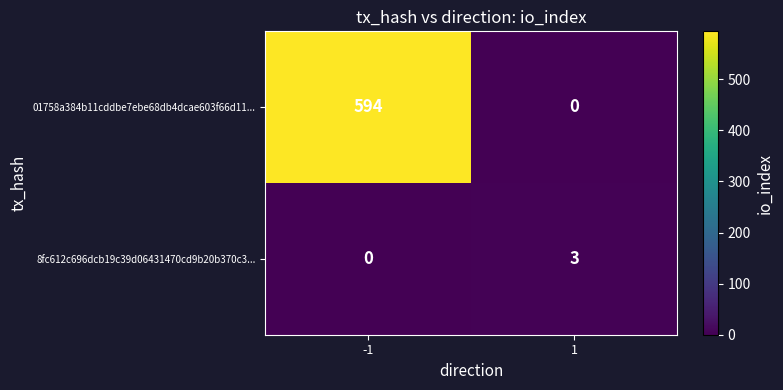

Is it true that 8fc612c696dcb19c39d06431470cd9b20b370c3... equals 1 at 1?

False